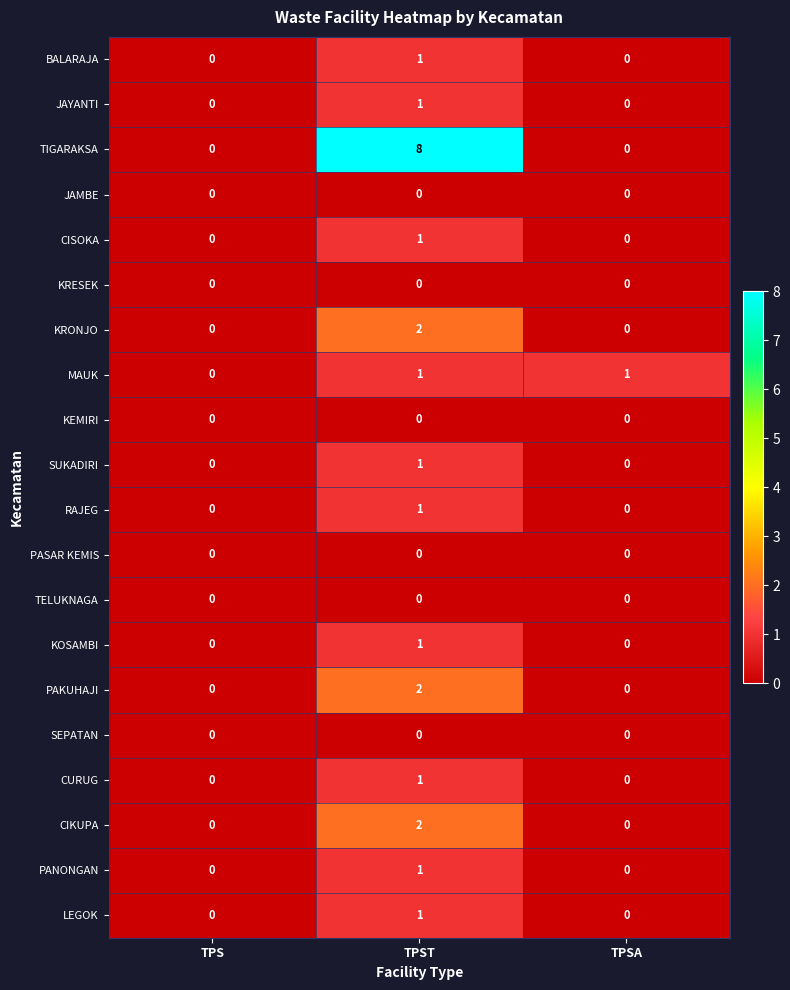

What is the total value across all series at TPSA?

1